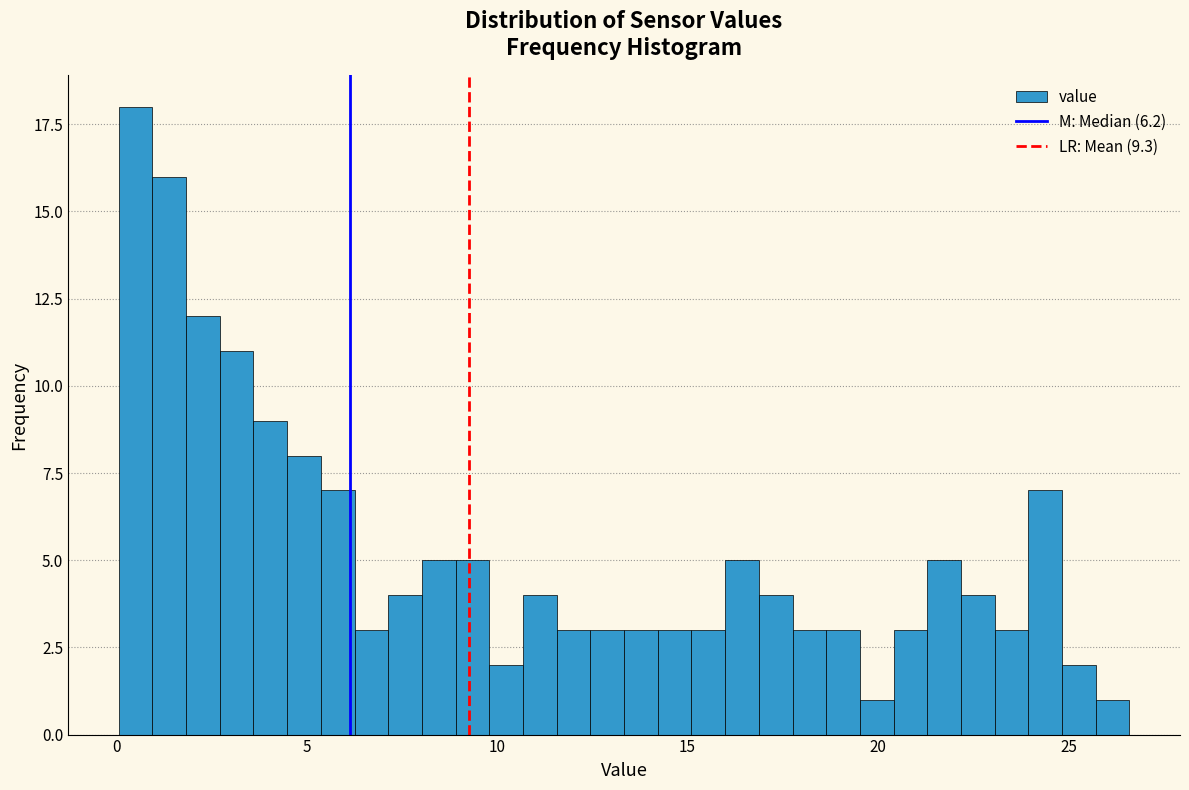

Read against the x-axis, roughly where is the centre of the tallest bar?

0.5